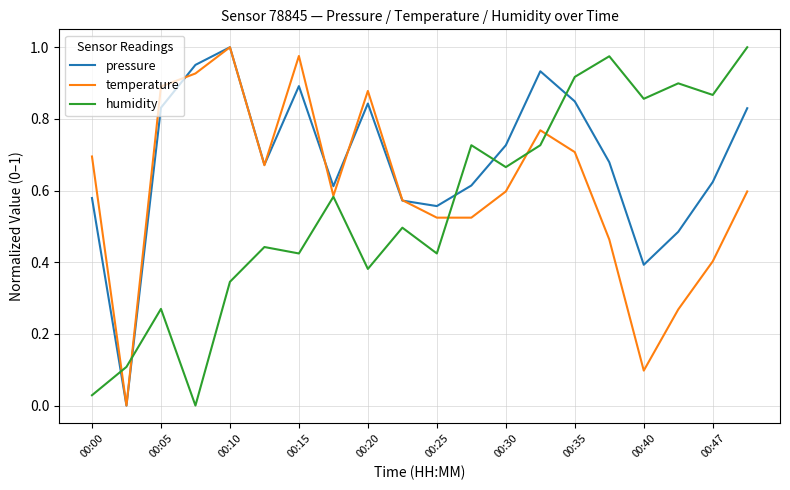

Which series has the largest total across all categories?

pressure